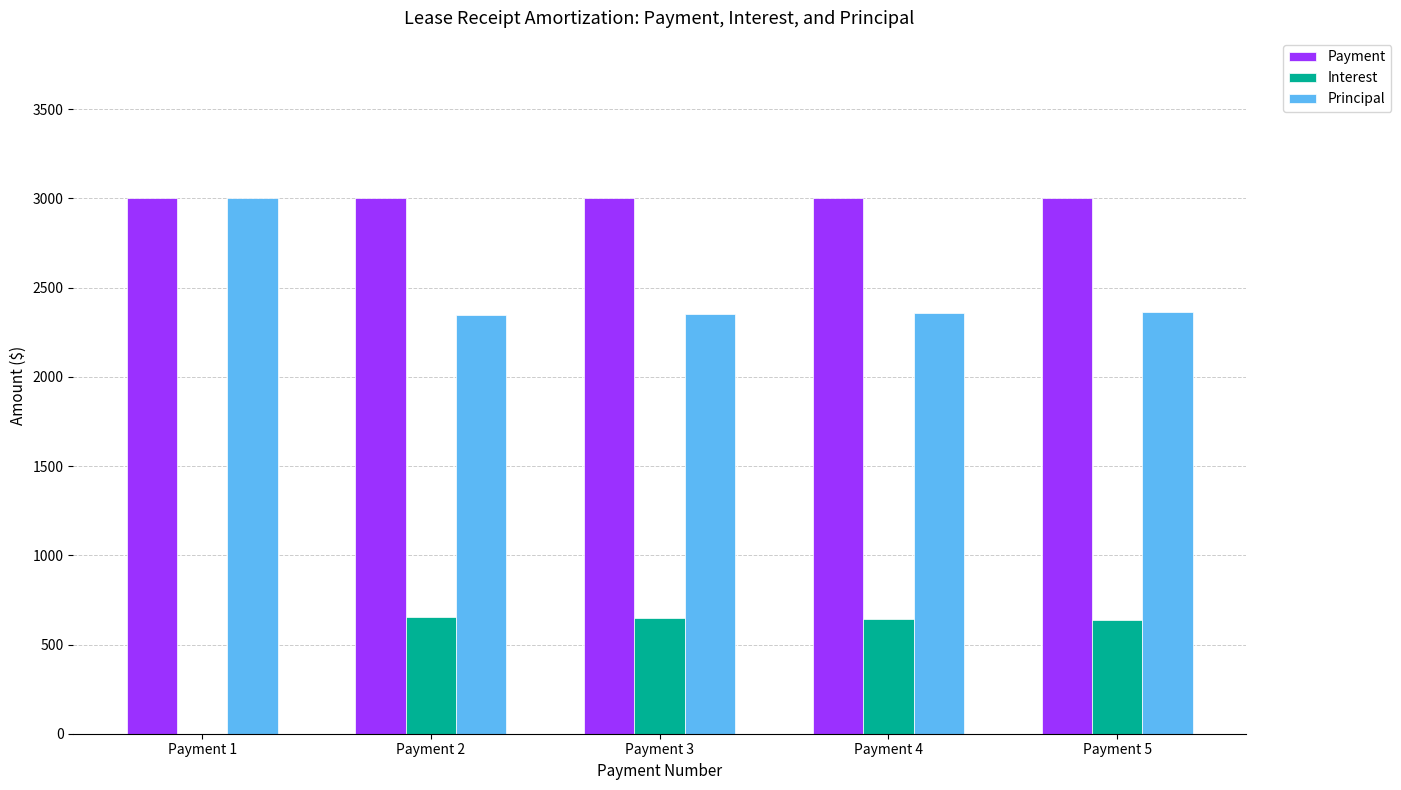

Where is Principal nearest to the value 2673?

Payment 5